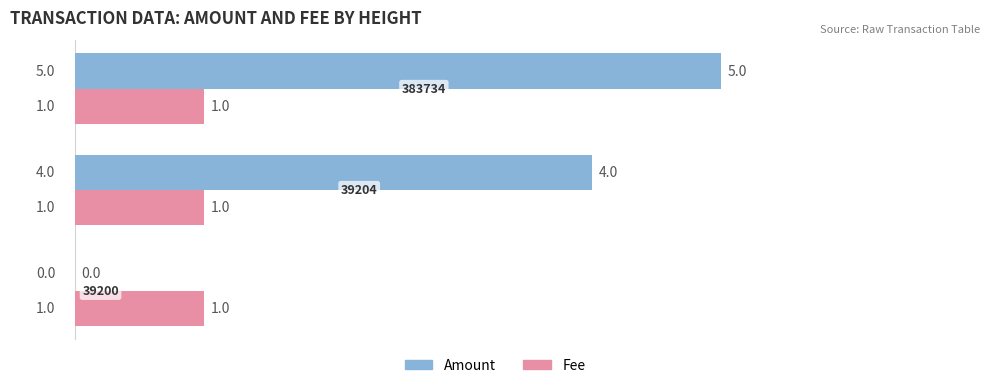

How many values in Amount are above zero?

2